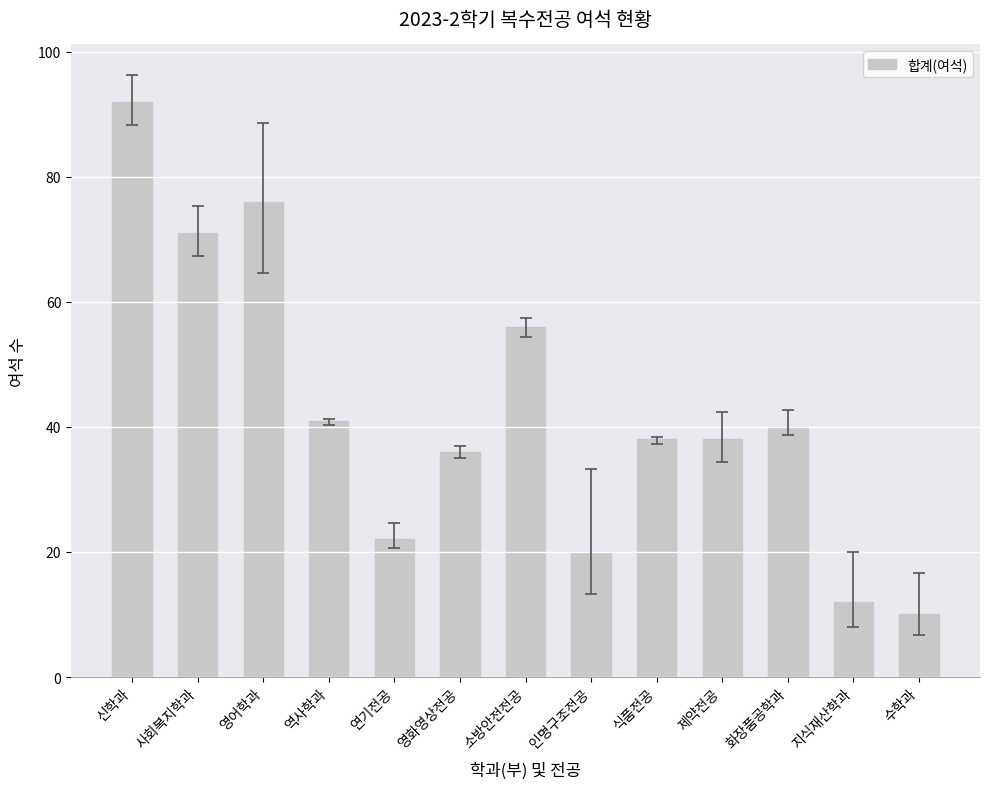

What is the maximum value shown in the chart?

92